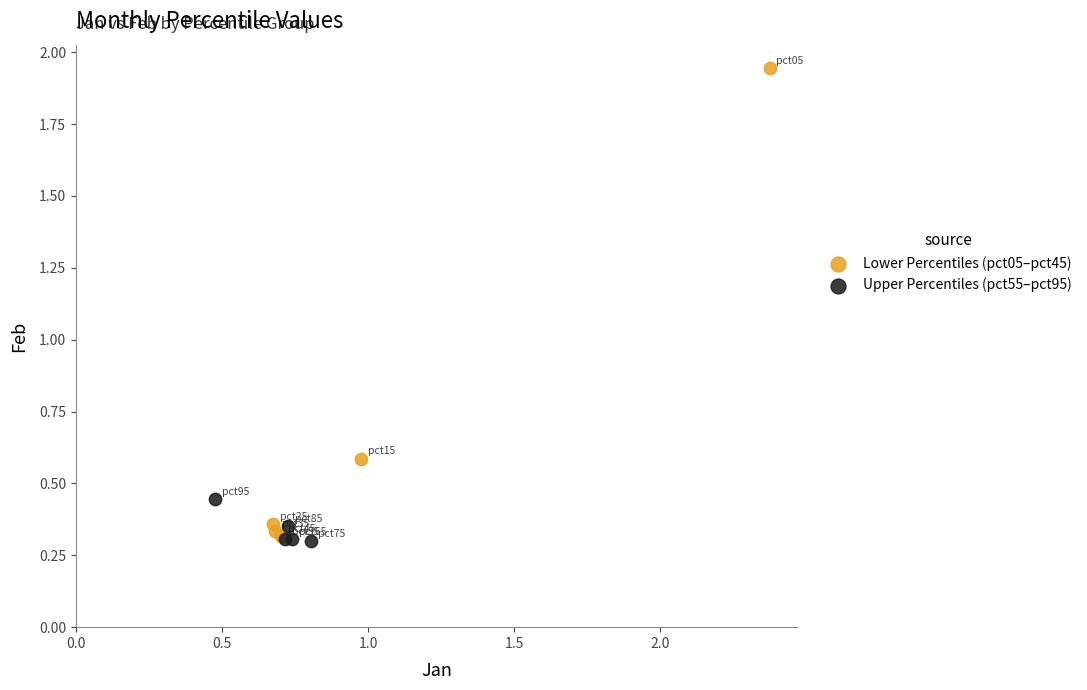

Which series has the largest Y range (max minus min)?

Lower Percentiles (pct05–pct45)